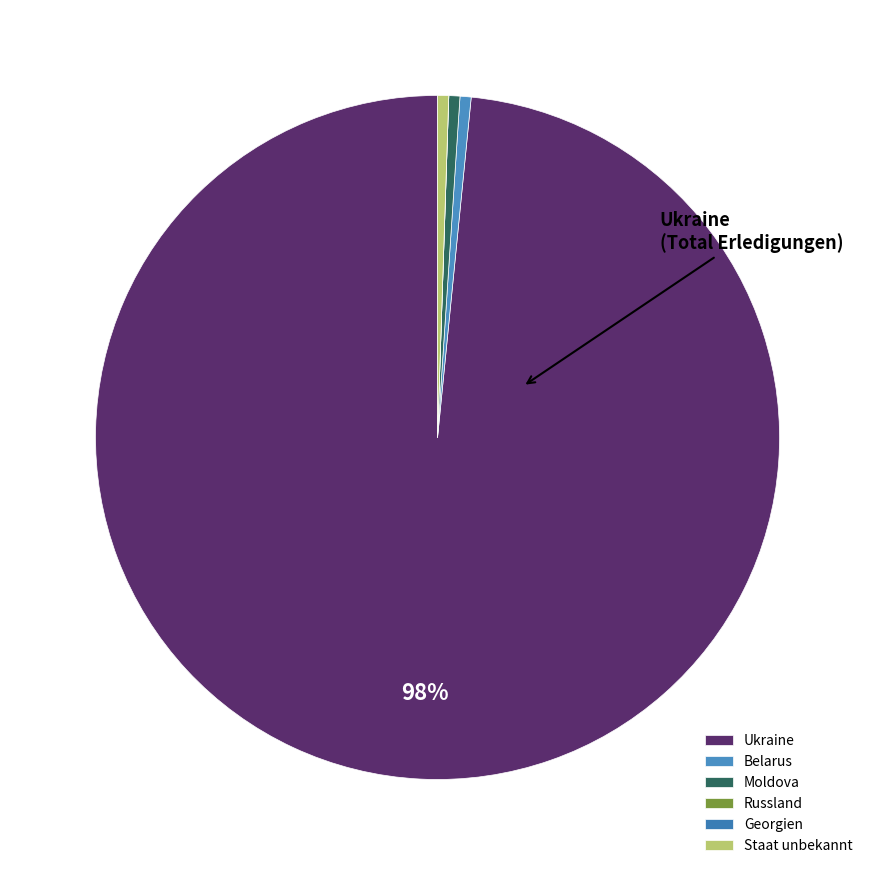

Rank the categories by value from highest to lowest.

Ukraine, Belarus, Moldova, Staat unbekannt, Russland, Georgien